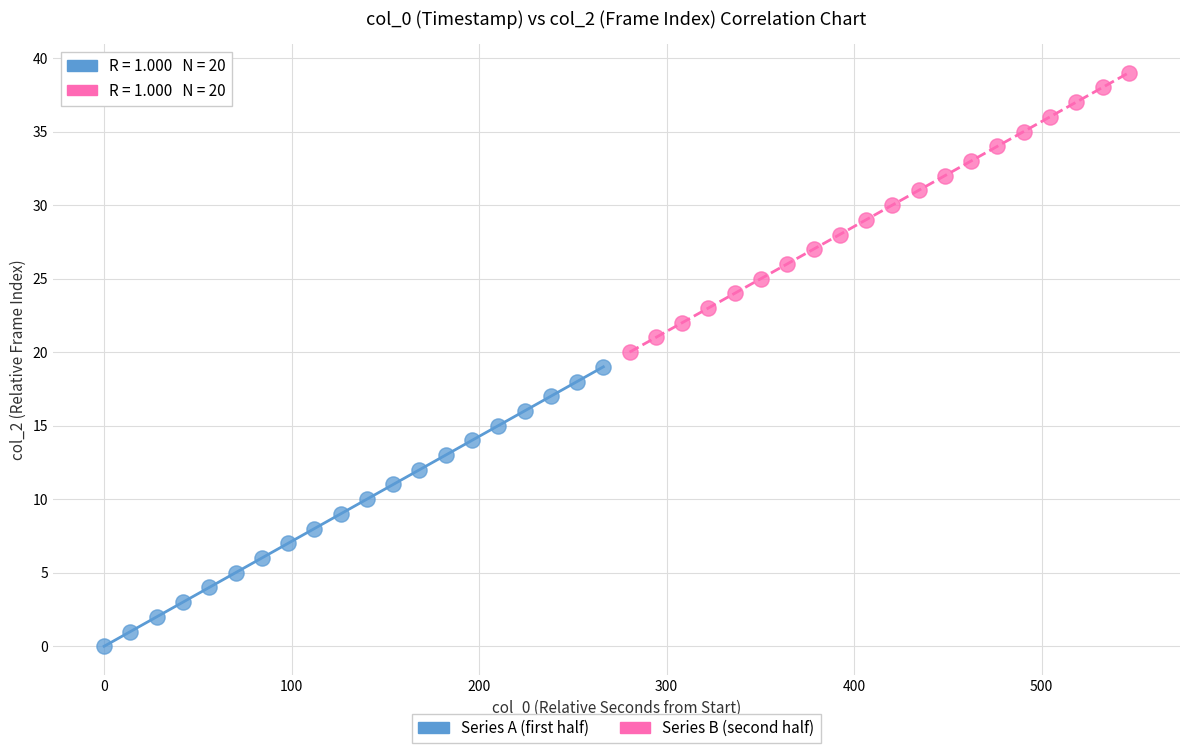

Which series contains the lowest Y value?

Series A (first half)